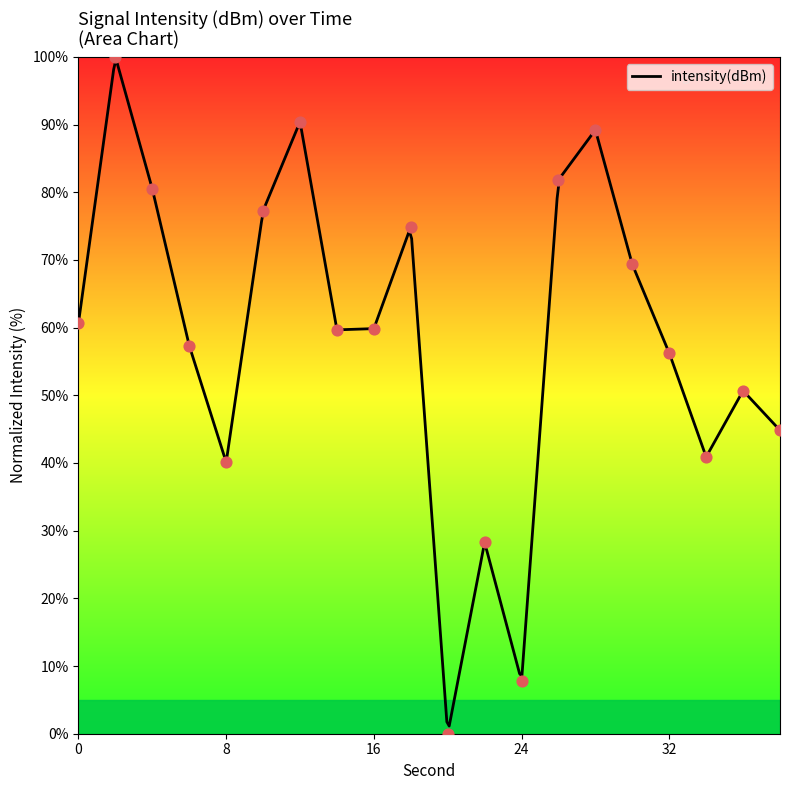

What is the change in value from 0 to 28?

+28.5